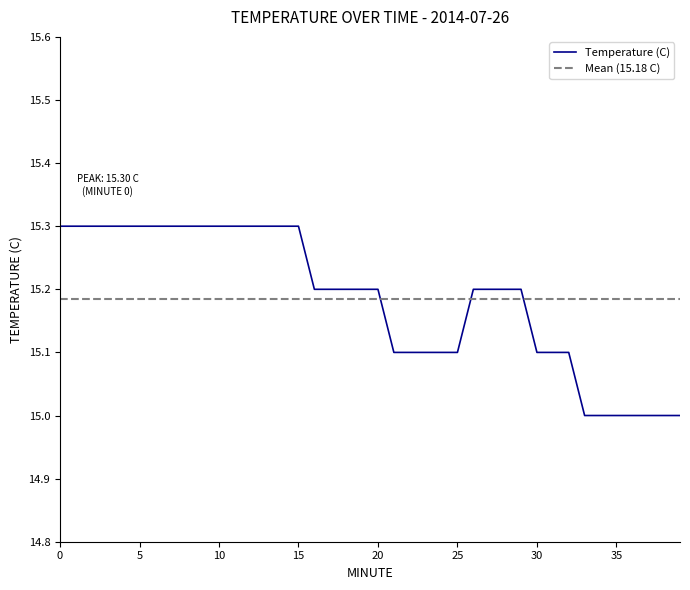

What is the average value?

15.2